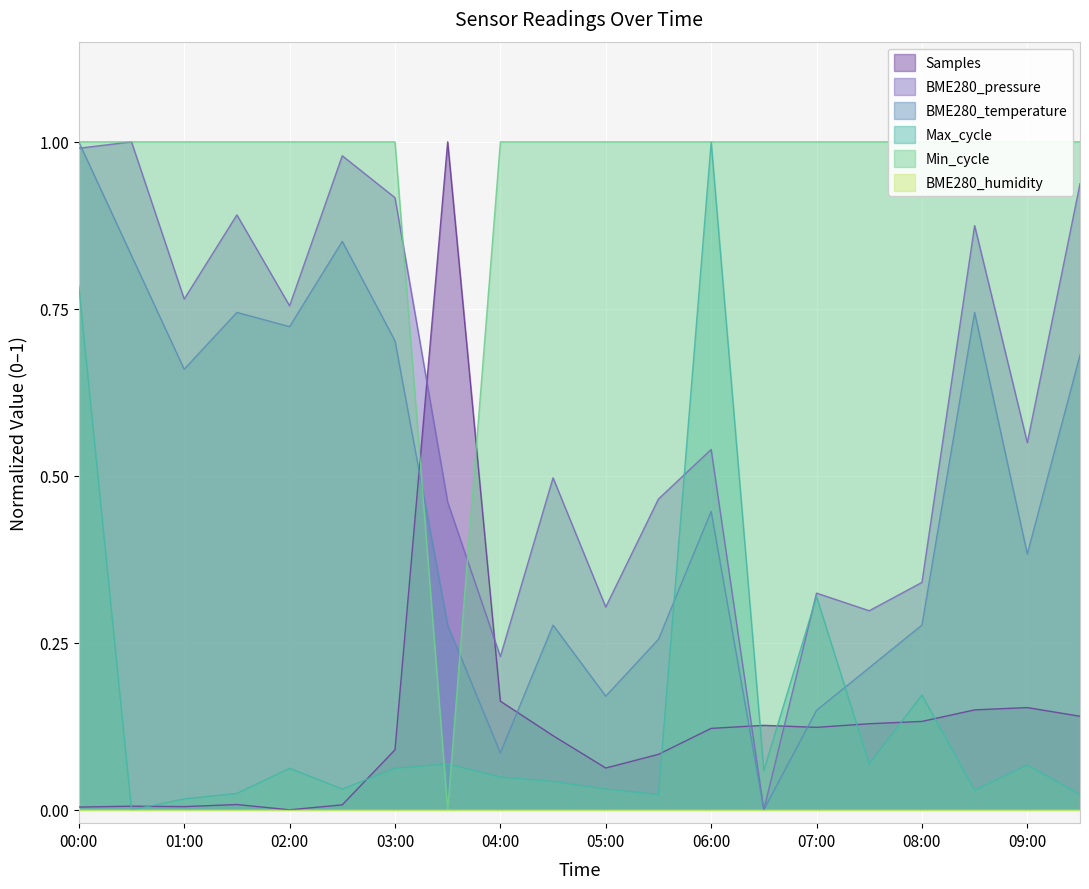

What position from the right is 04:30?

11